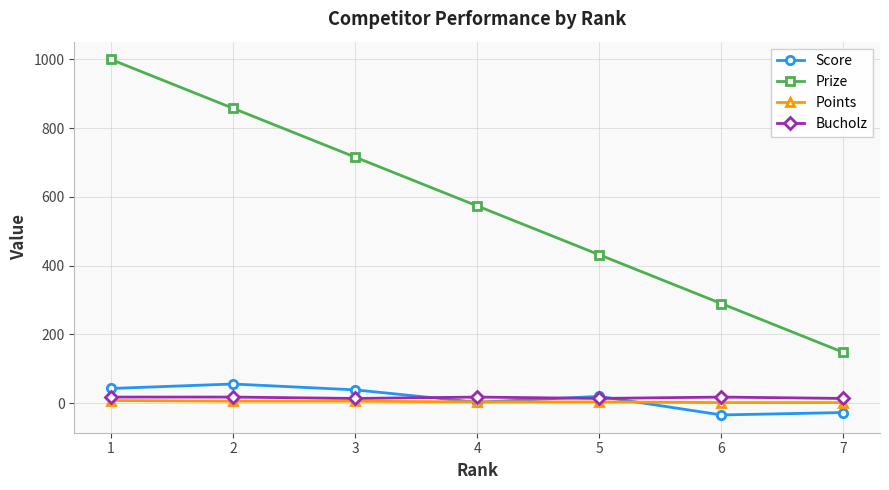

What is the difference between the Prize values at 2 and 4?

284